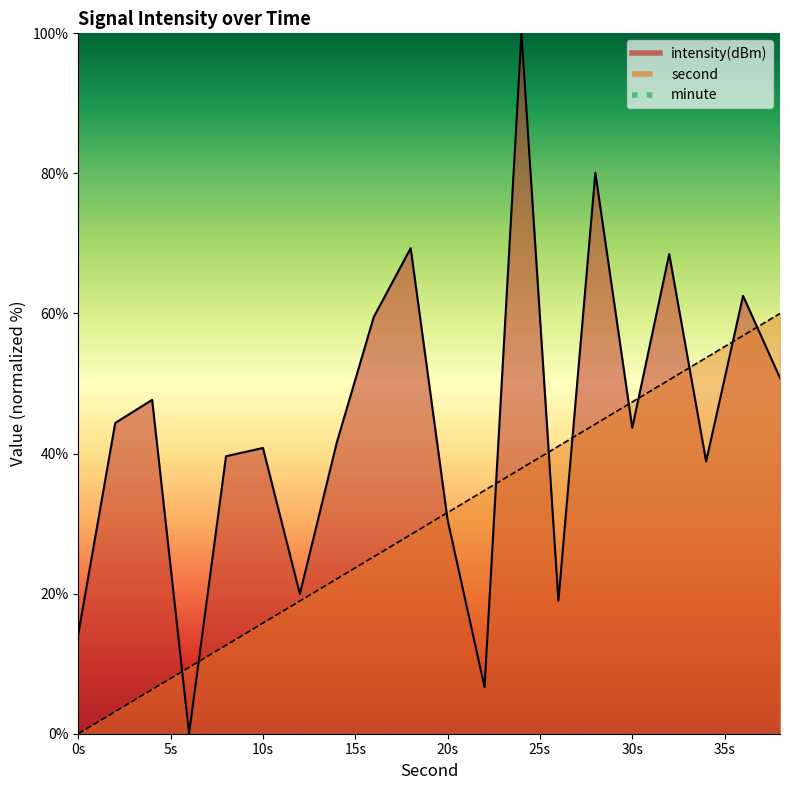

Rank the series by their maximum value, from lowest to highest.

second, intensity